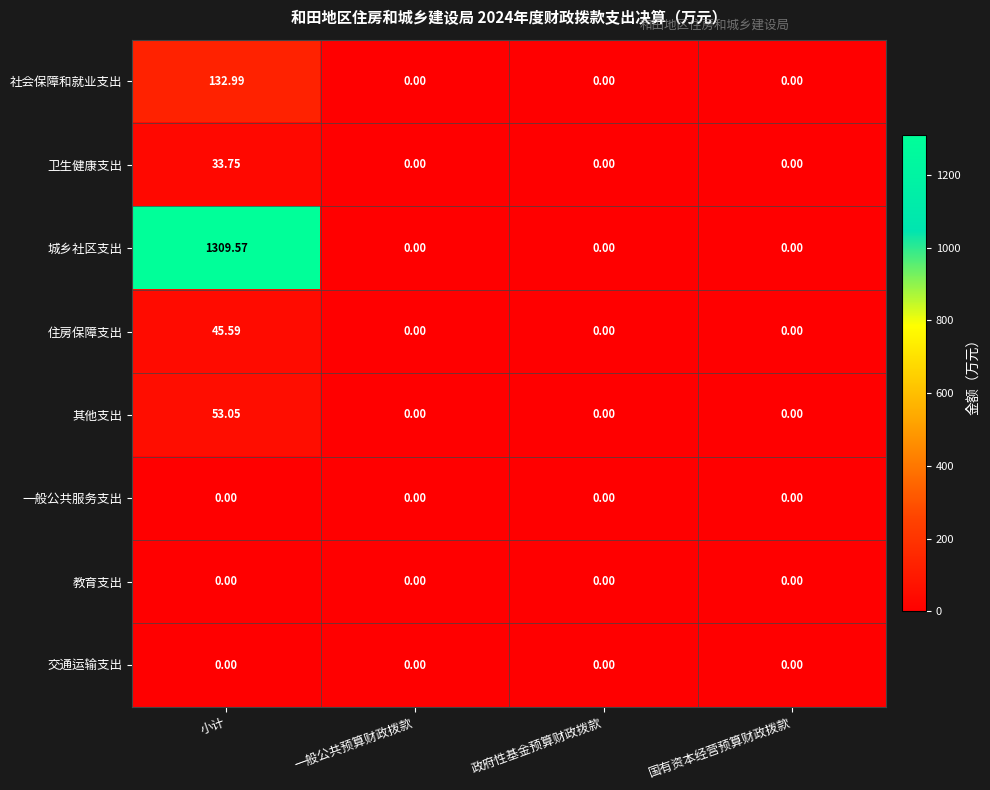

Which series has the widest spread of values?

城乡社区支出